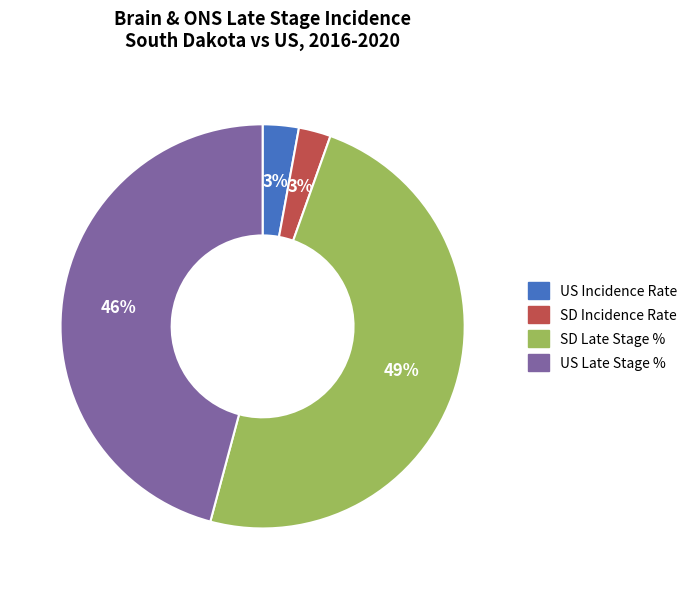

Which has a higher value, SD Incidence Rate or US Late Stage %?

US Late Stage %